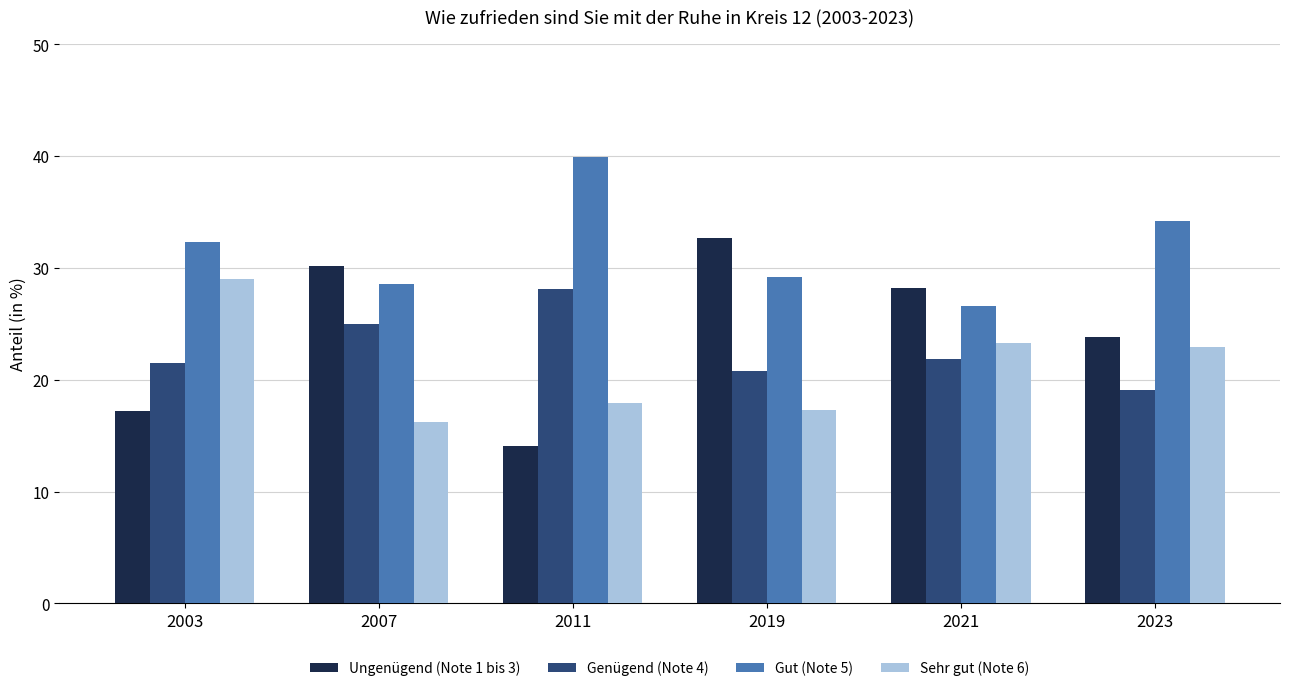

Reading right to left, transcribe all the data shown in this chart.

Ungenügend (Note 1 bis 3): 23.8	28.2	32.7	14.1	30.2	17.2
Genügend (Note 4): 19.1	21.9	20.8	28.1	25.0	21.5
Gut (Note 5): 34.2	26.6	29.2	39.9	28.6	32.3
Sehr gut (Note 6): 22.9	23.3	17.3	17.9	16.2	29.0